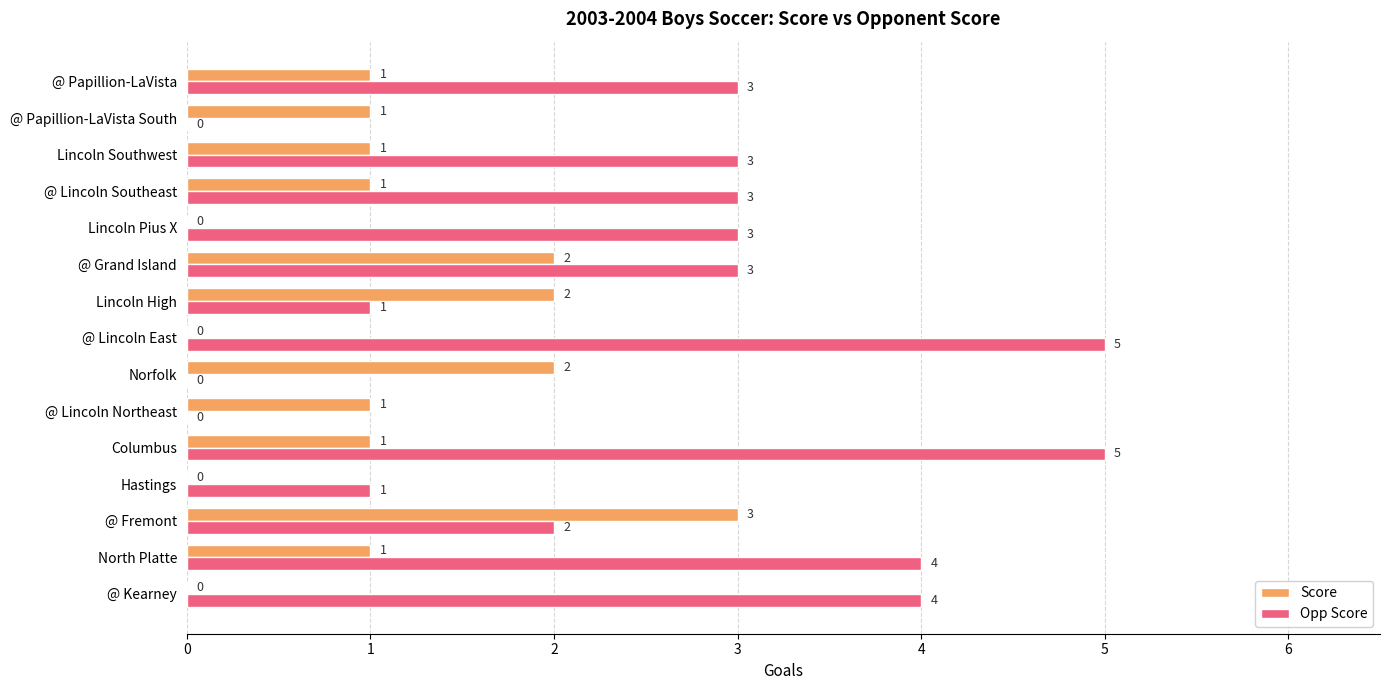

How many Score values are between 0 and 2?

14